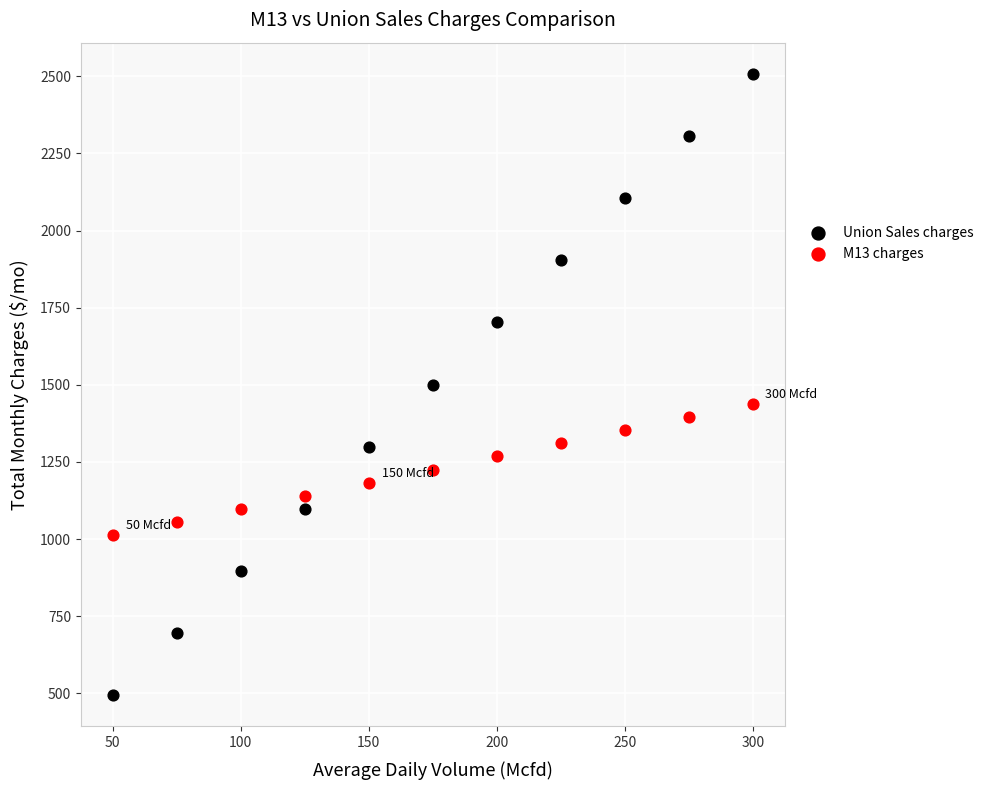

What are all the series names shown in the legend?

Union Sales charges, M13 charges